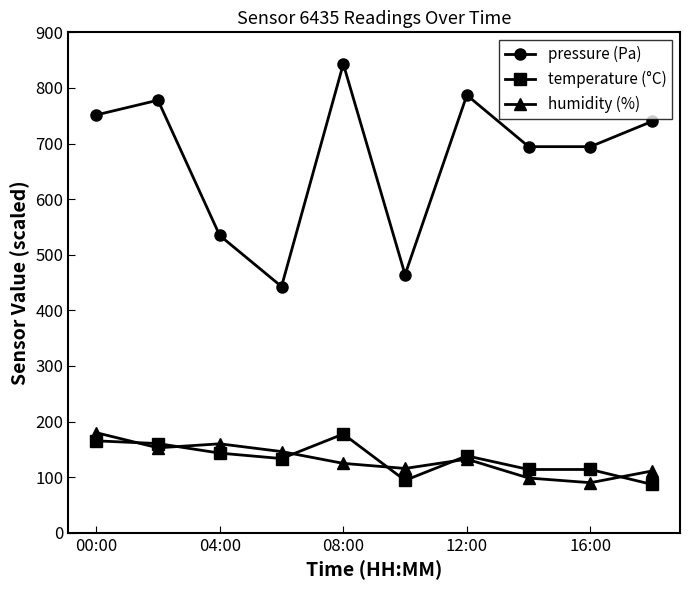

What is the value of the humidity (%) point at the 3rd from the left?

159.9